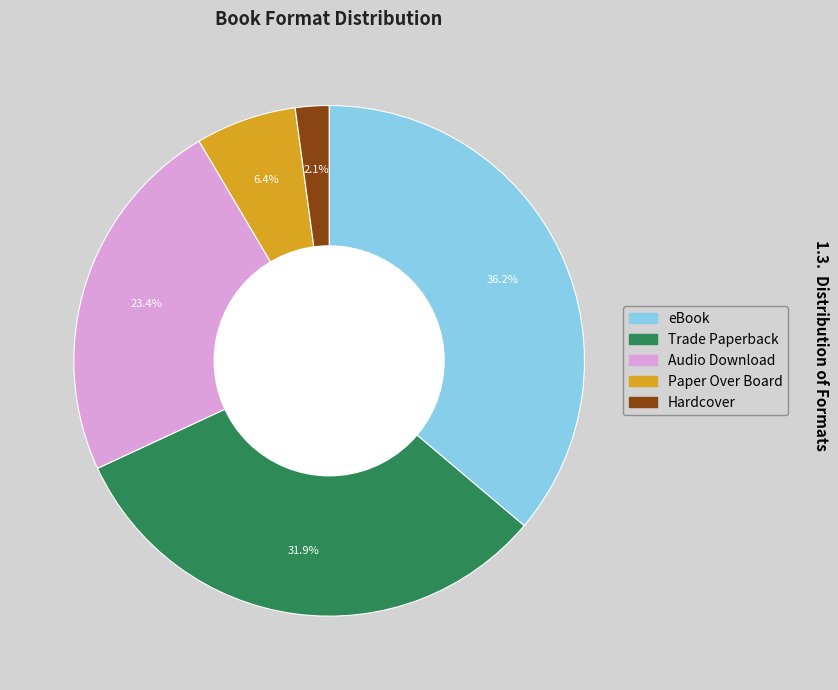

To the nearest percent, what portion does Trade Paperback represent?

32%